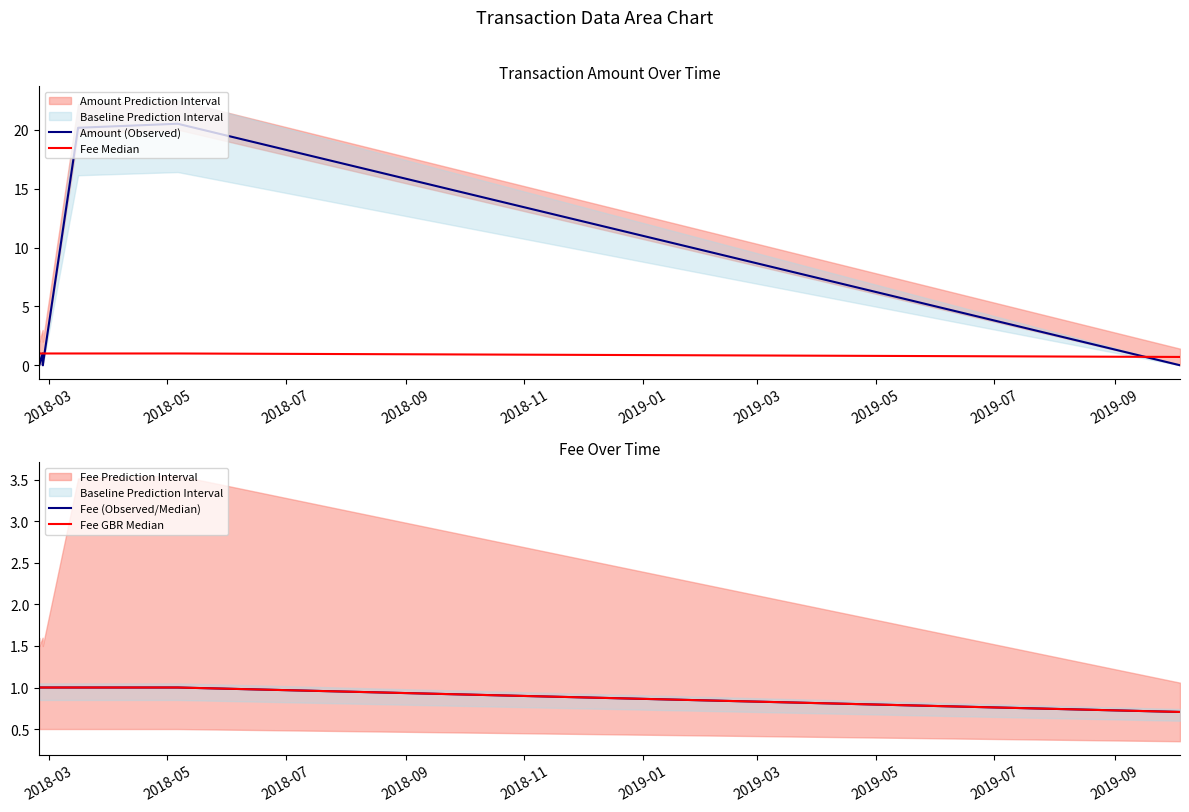

How many Fee Median values are between 1 and 2?

6